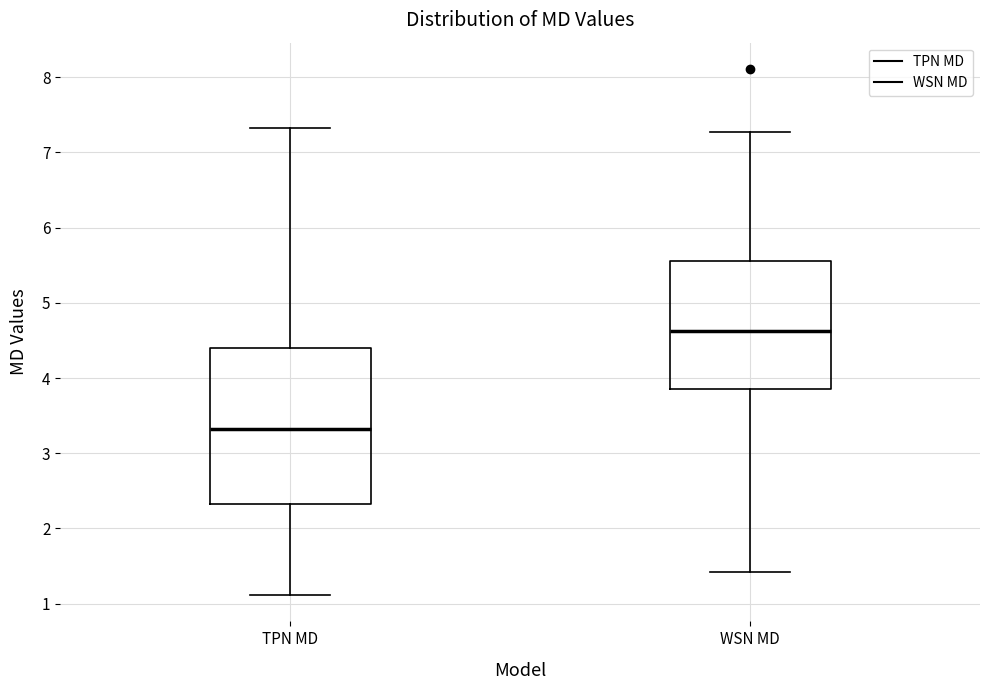

Where does the median line of the box for TPN MD sit on the y-axis? The values are not printed on the chart, so give them approximately, as read against the axis.

3.3